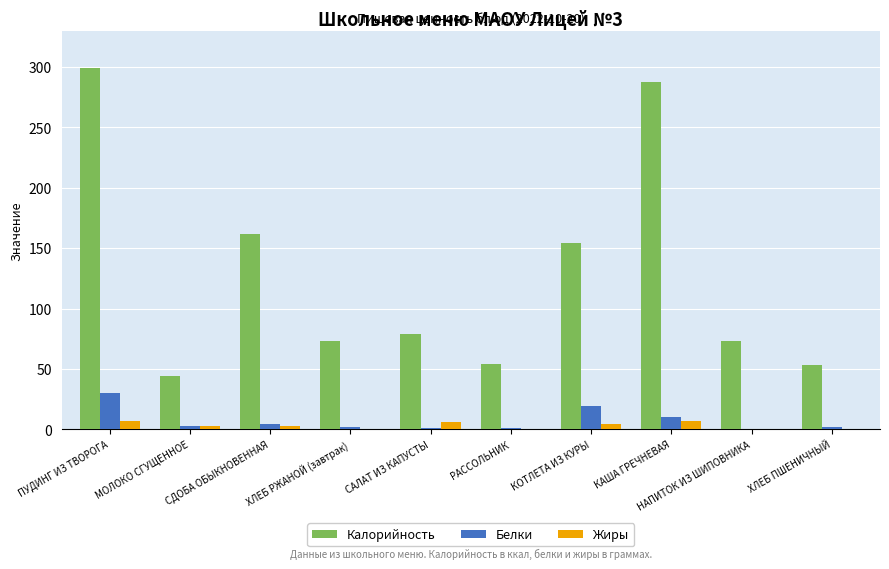

At which category does the chart reach its peak across all series?

ПУДИНГ ИЗ ТВОРОГА